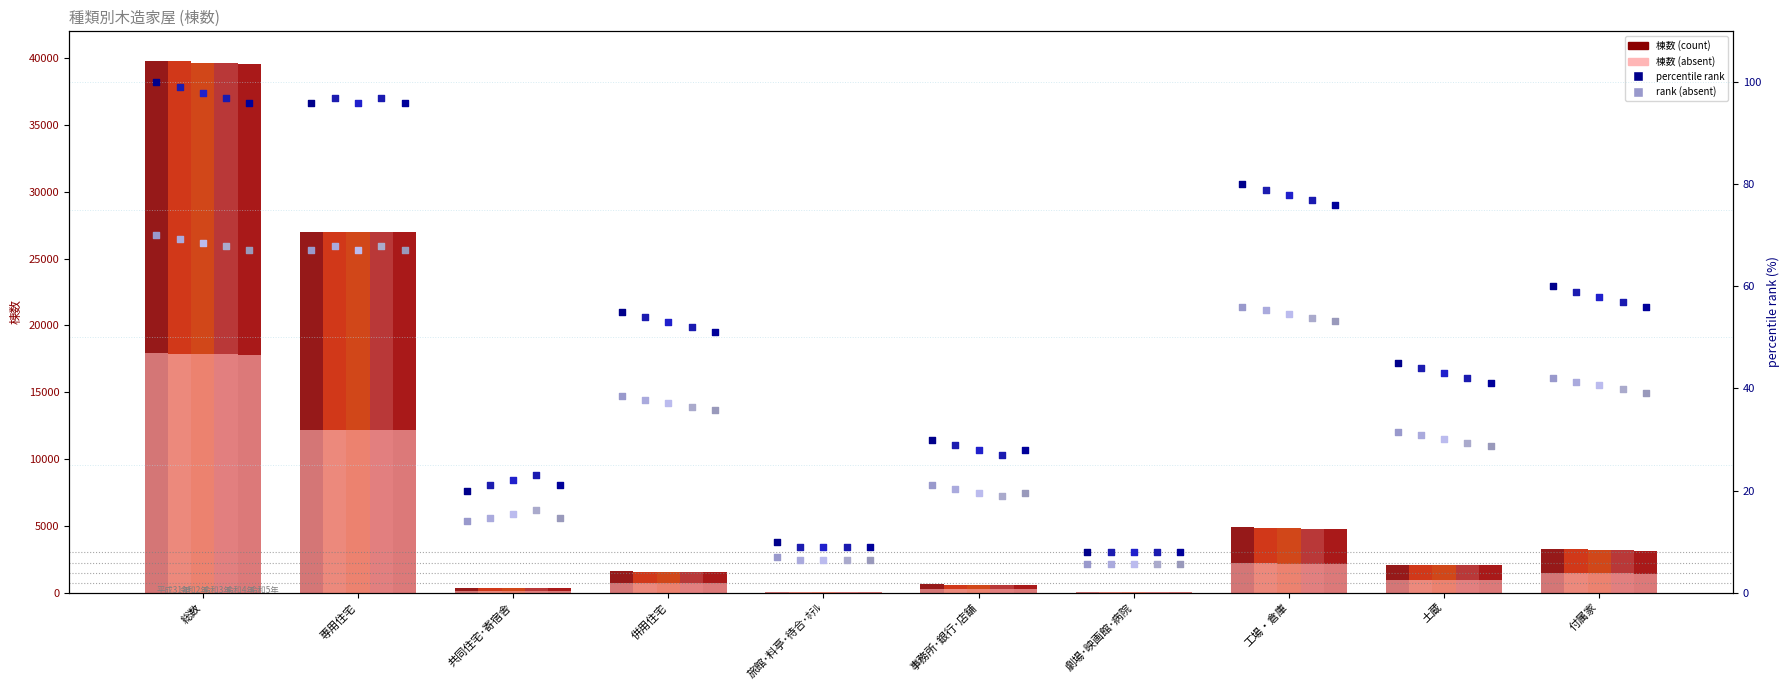

Which series contains the lowest Y value?

平成31年_棟数